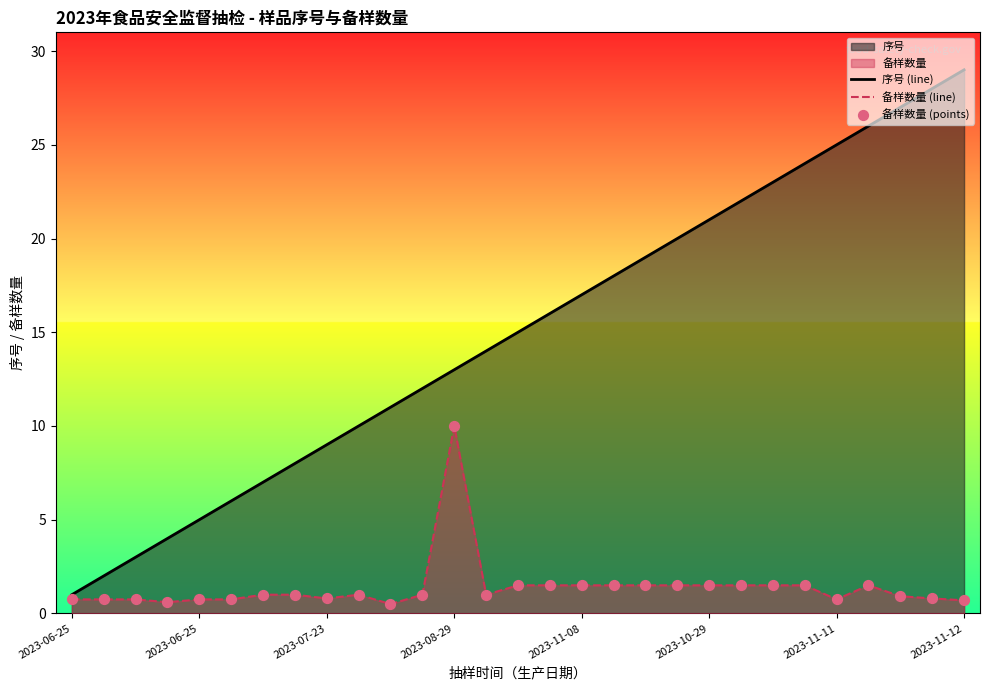

Which series reaches the maximum Y coordinate?

序号 (line)